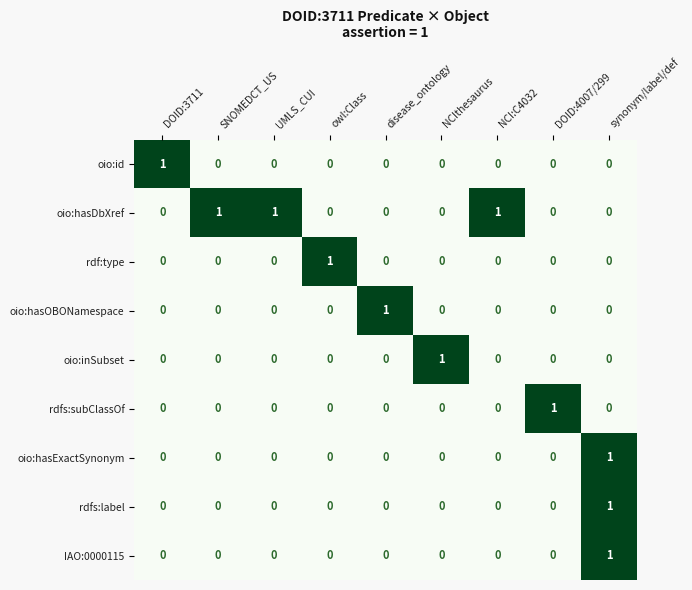

How many oio:id values are between 0 and 1?

9